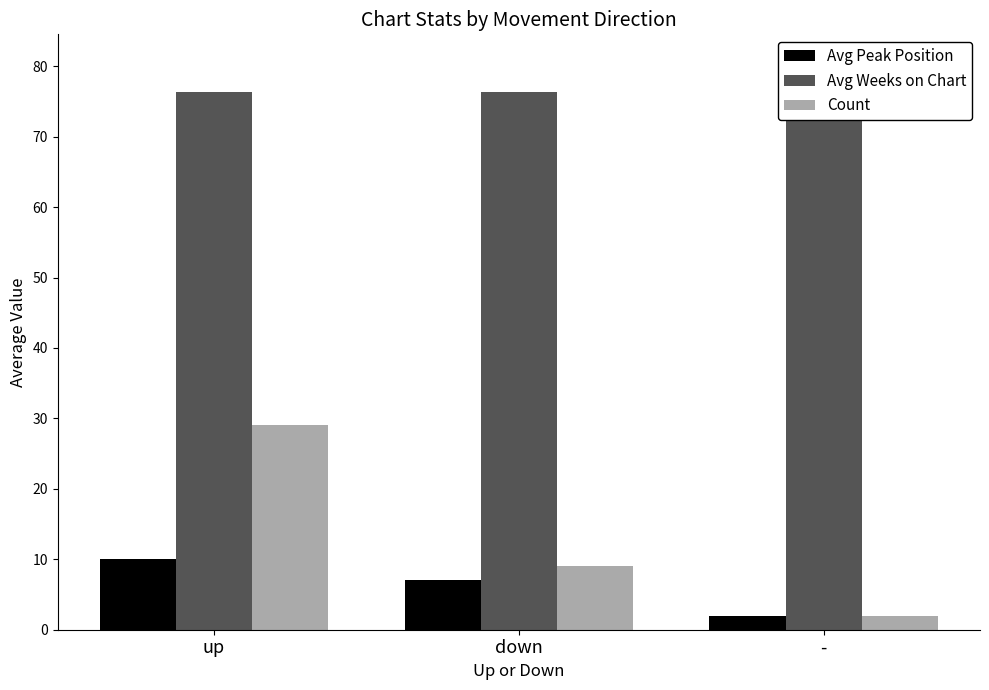

Which series has the largest total across all categories?

Avg Weeks on Chart